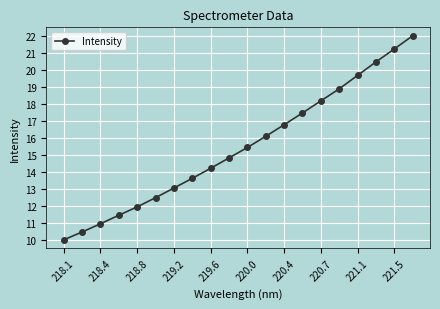

What is the value of the 7th point from the left?

13.0